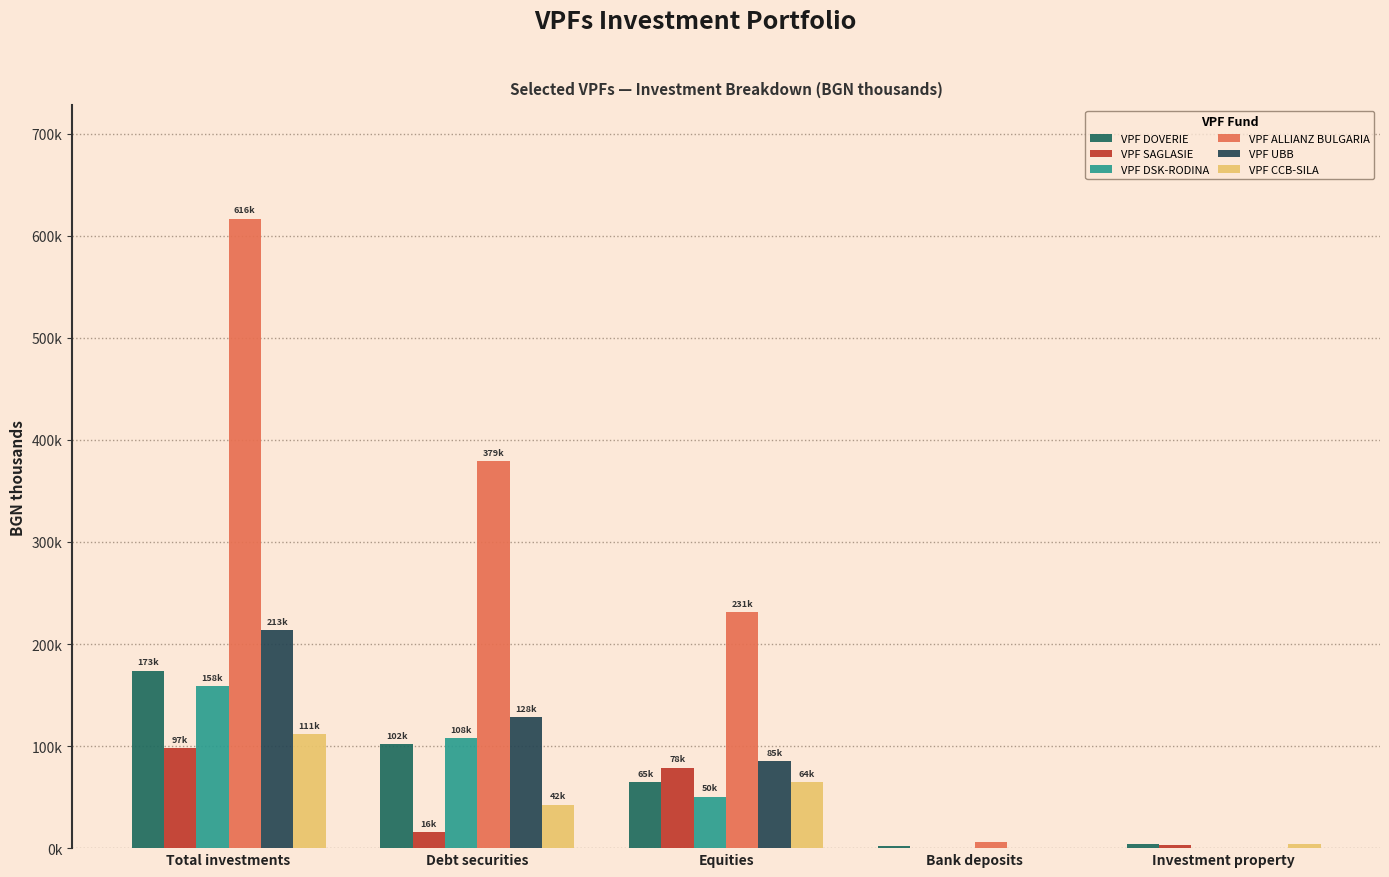

Does the chart contain stacked bars?

No